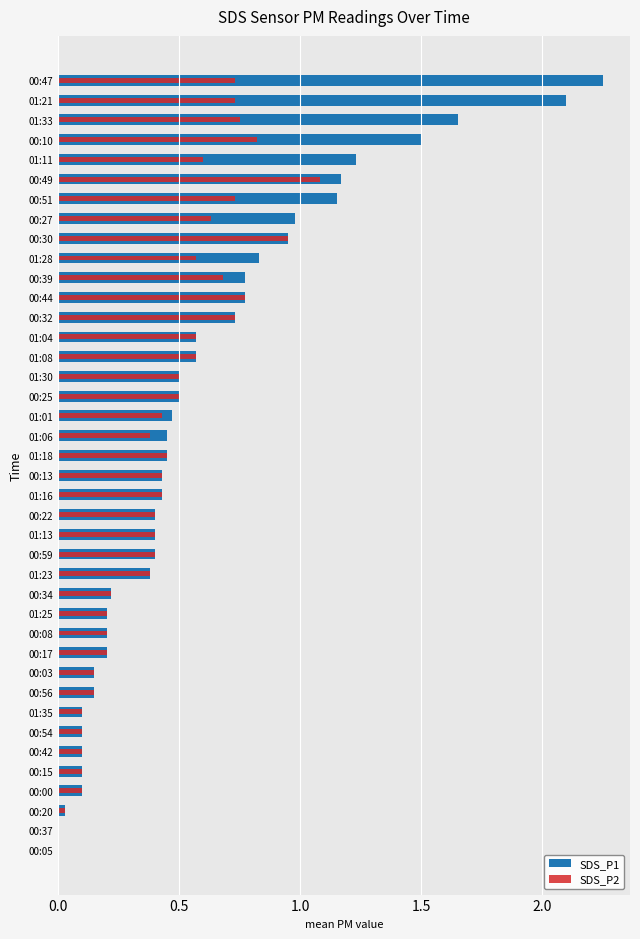

At 00:56, list the series in order from largest to smallest.

SDS_P1, SDS_P2